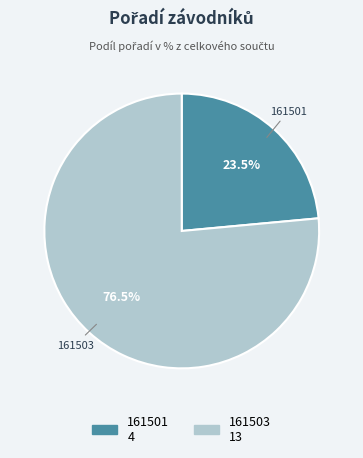

Rank the categories by value from highest to lowest.

161503, 161501